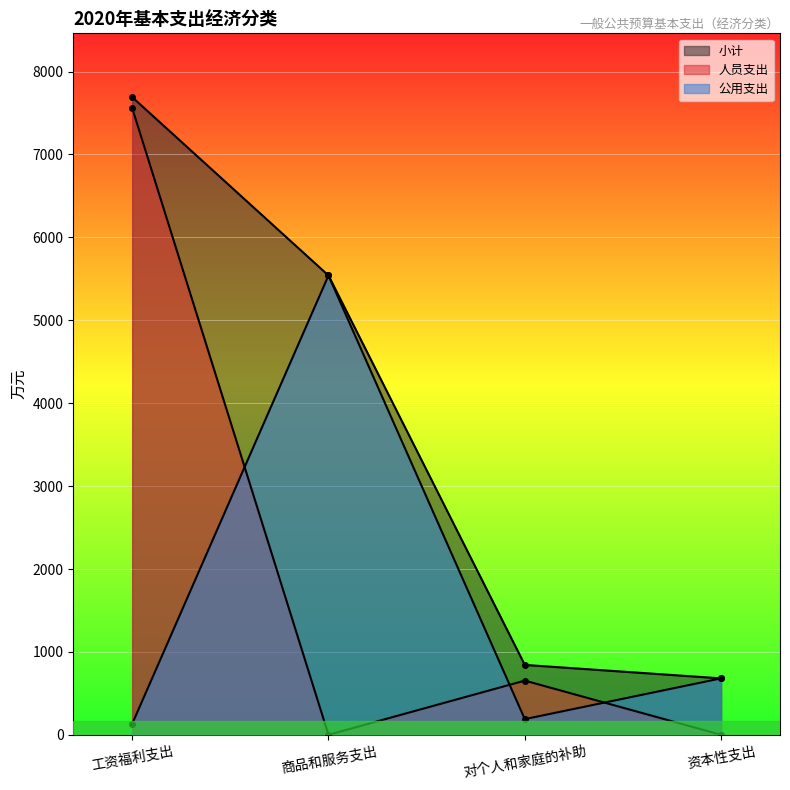

How many intersections are there between 人员支出 and 公用支出?

3